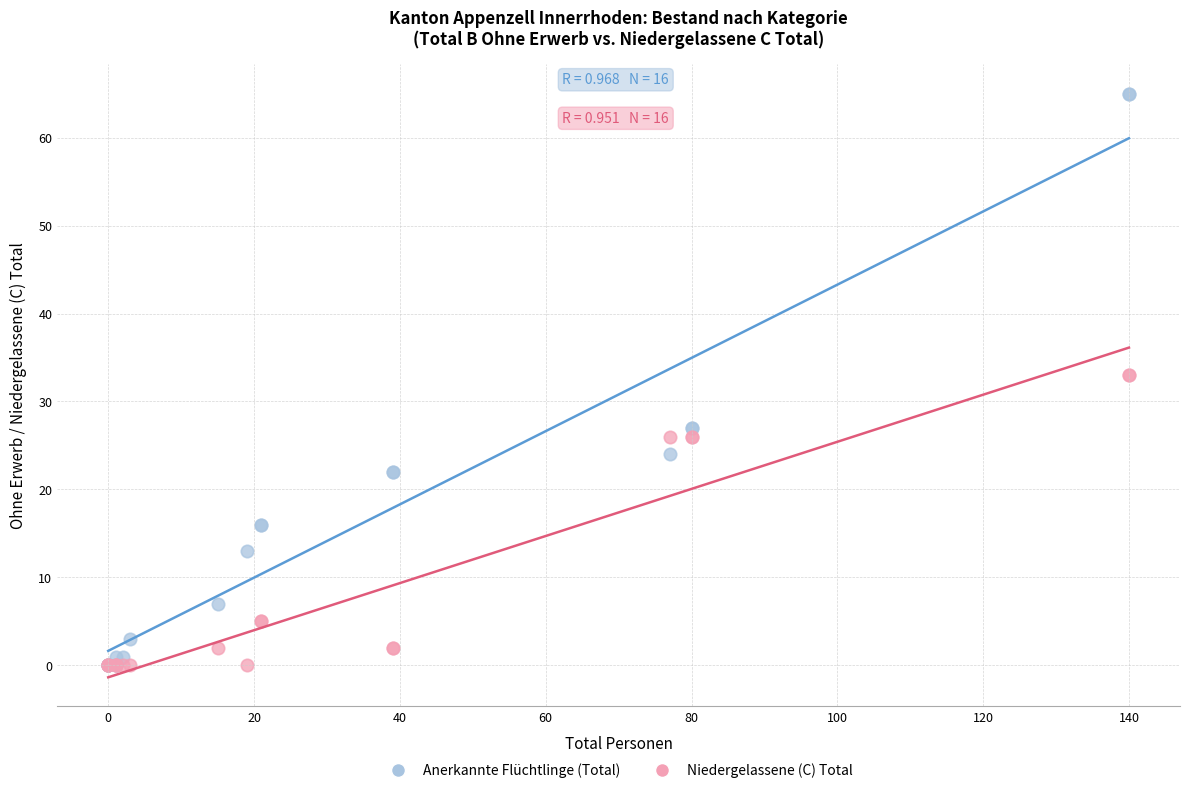

What are all the series names shown in the legend?

Anerkannte Flüchtlinge (Total), Niedergelassene (C) Total